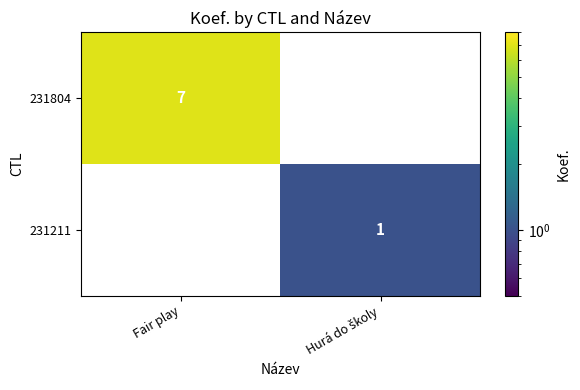

Is it true that 231804 equals 4 at Fair play?

False